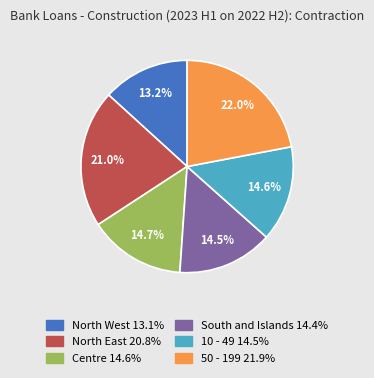

Combined, do North East and Centre account for over 50%?

No